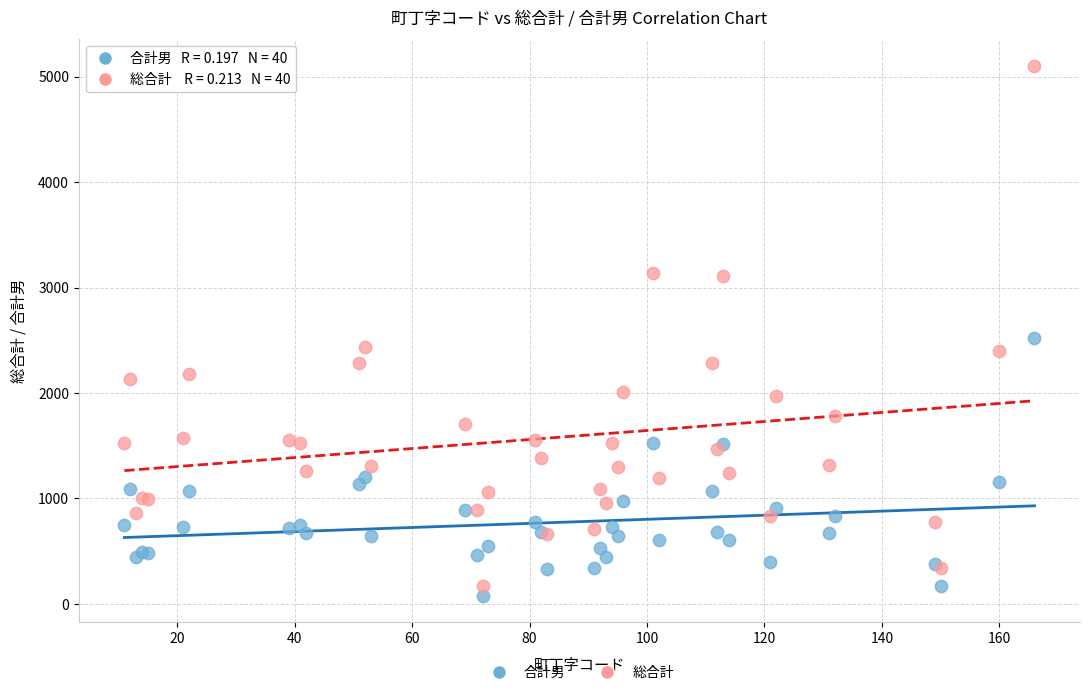

Across all series, what Y value is closest to 2590?

2524